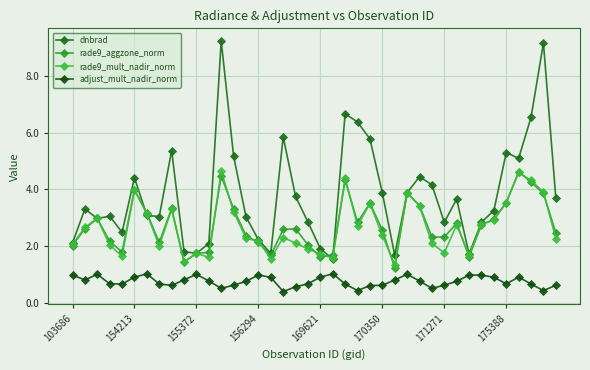

What are all the series names shown in the legend?

dnbrad, rade9_aggzone_norm, rade9_mult_nadir_norm, adjust_mult_nadir_norm